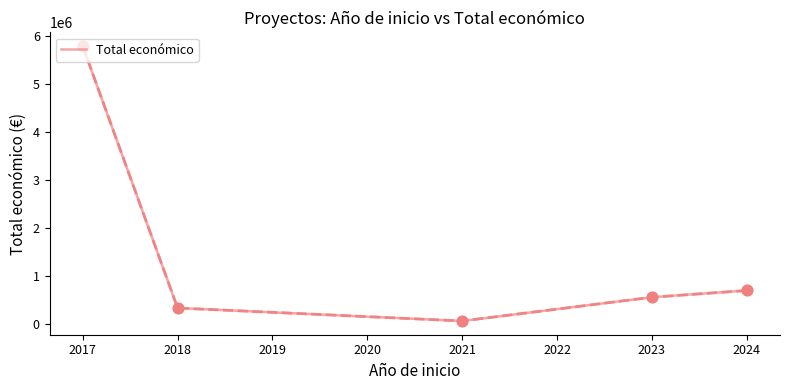

Between 2024 and 2017, which is larger?

2017